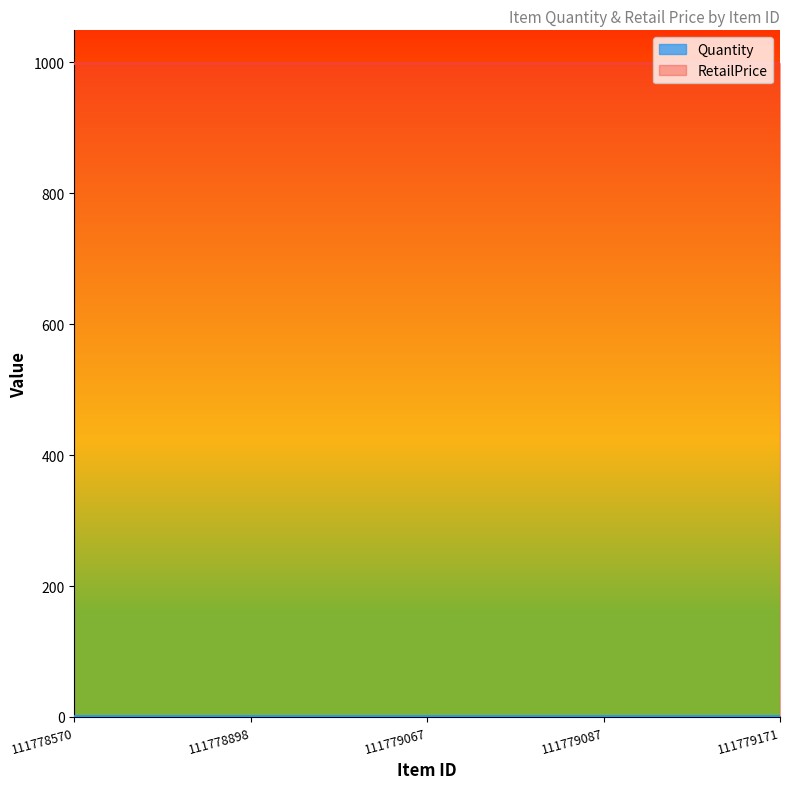

The value of RetailPrice at 111779171 is 646. True or false?

False